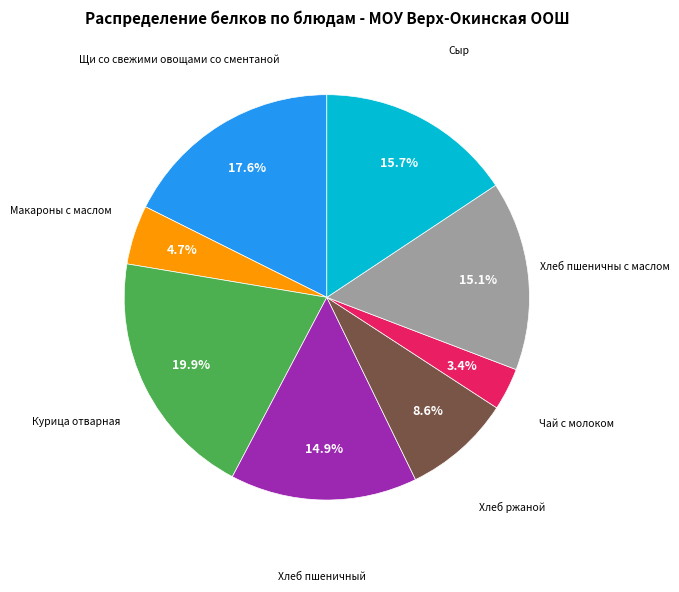

Is there a majority slice in this chart?

No